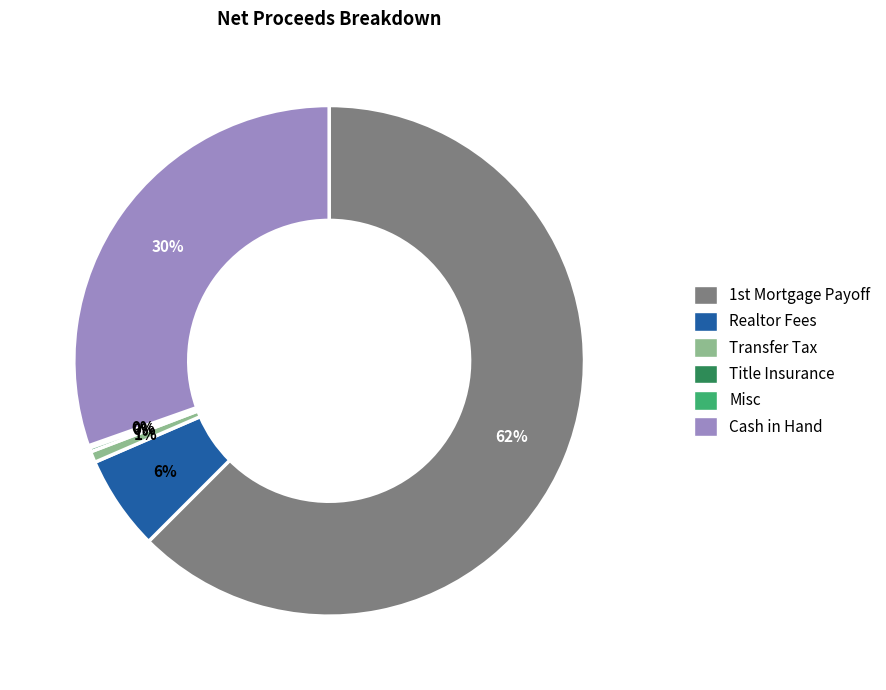

Is there any slice that represents more than half of the pie?

Yes